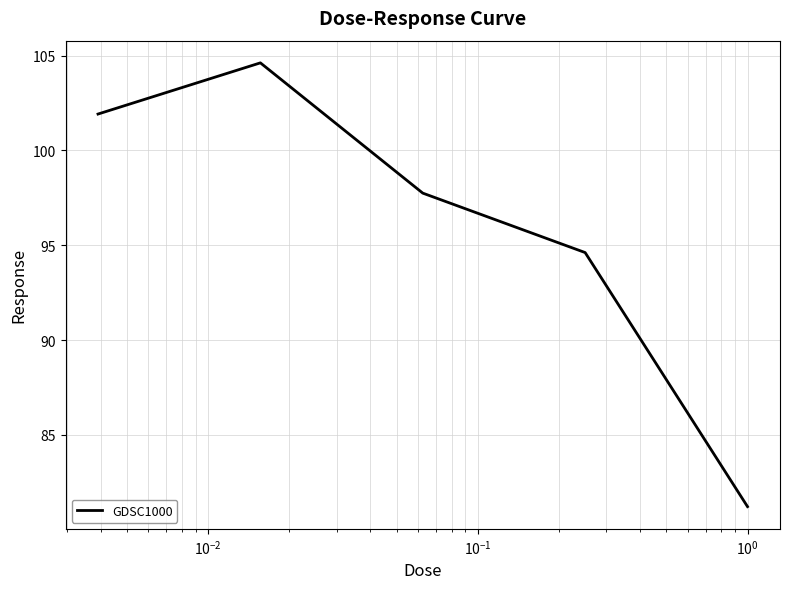

How many interior local peaks (higher than both neighbors) does the data have?

1